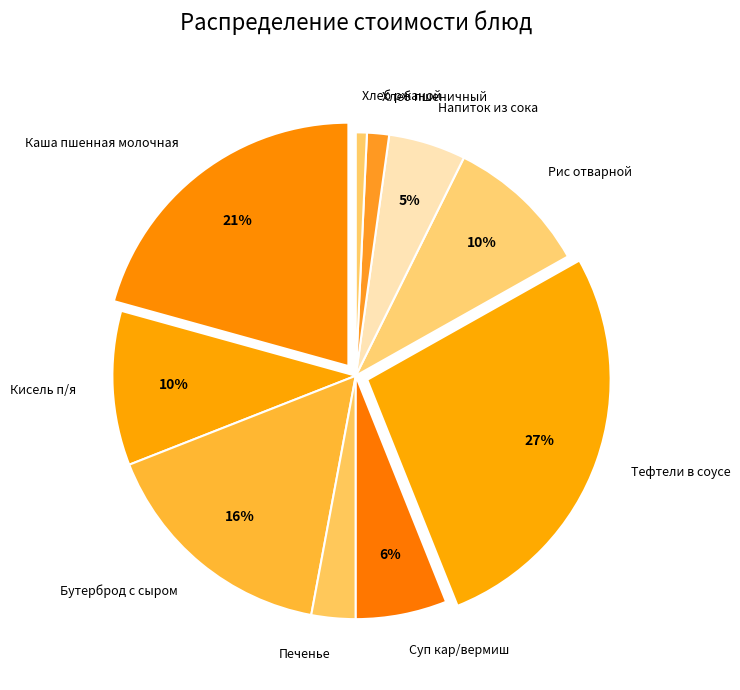

How many slices are in this pie chart?

10